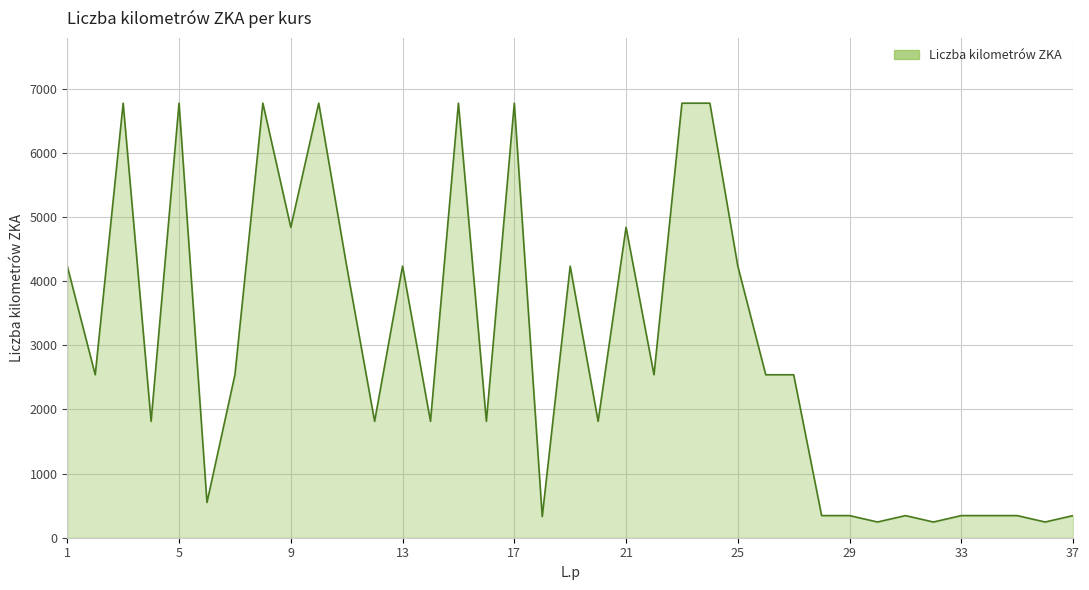

True or false: the data has more than 0 interior local peaks.

True